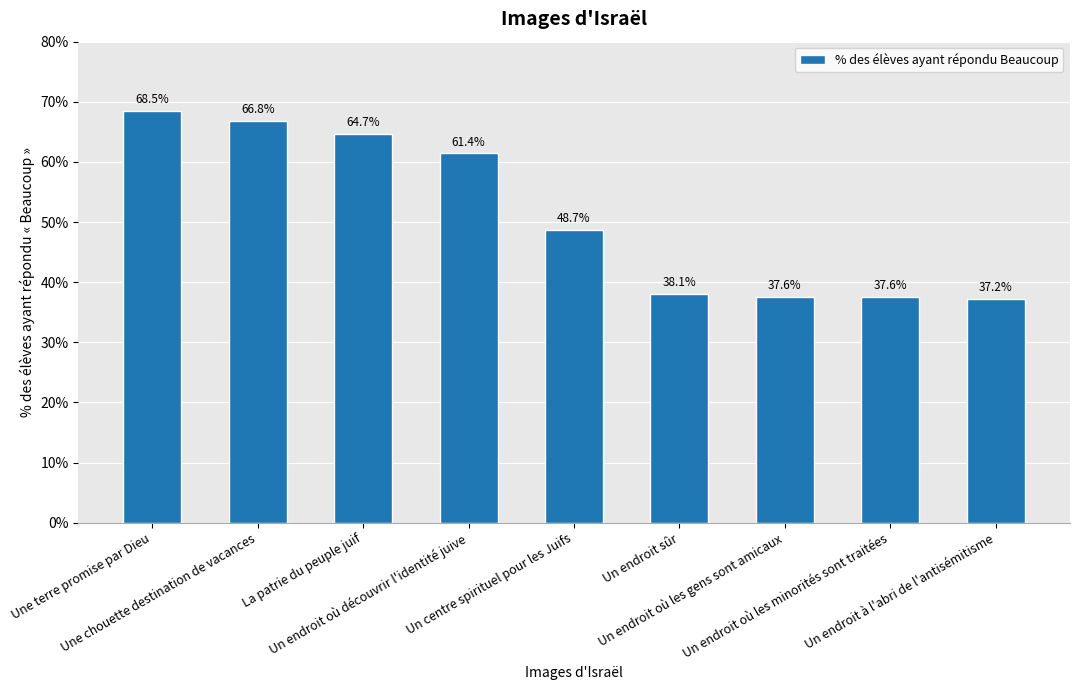

What is the sum of all values?

460.6